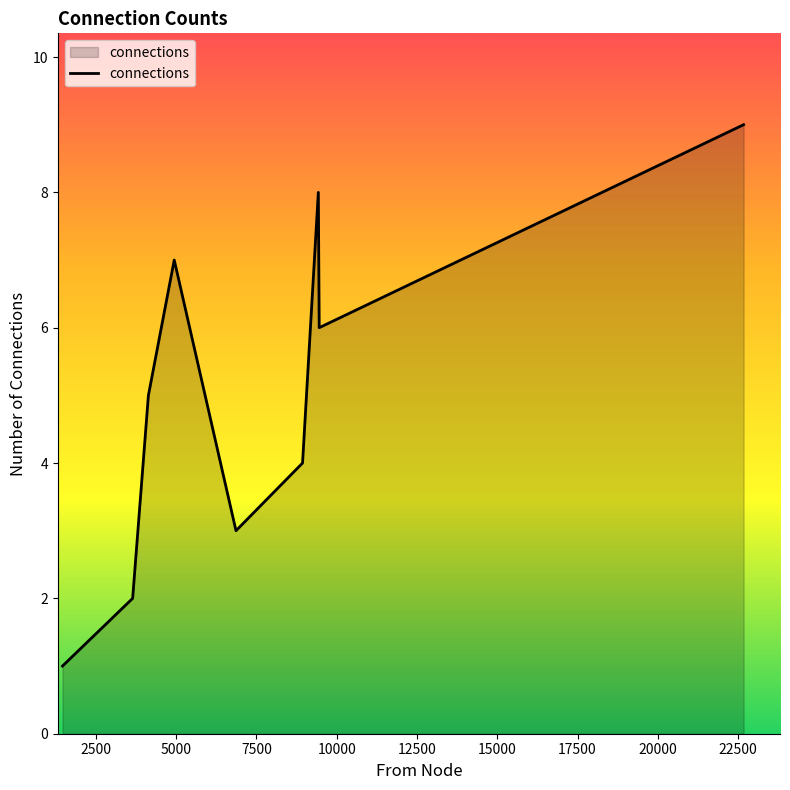

How many lines are shown in the chart?

1